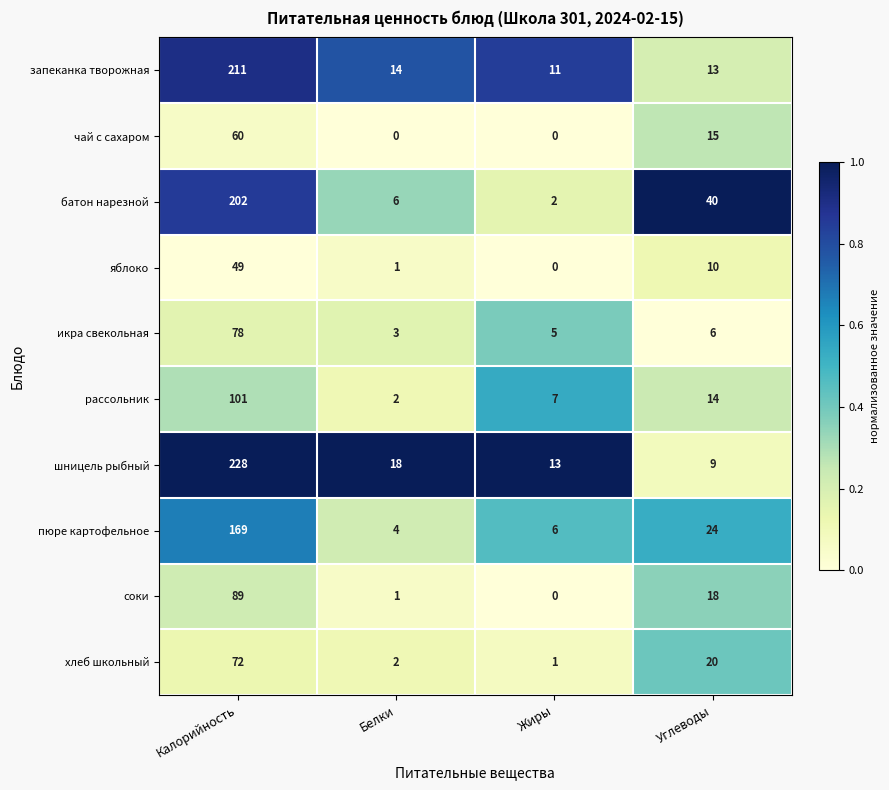

What is the maximum value for пюре картофельное?

169